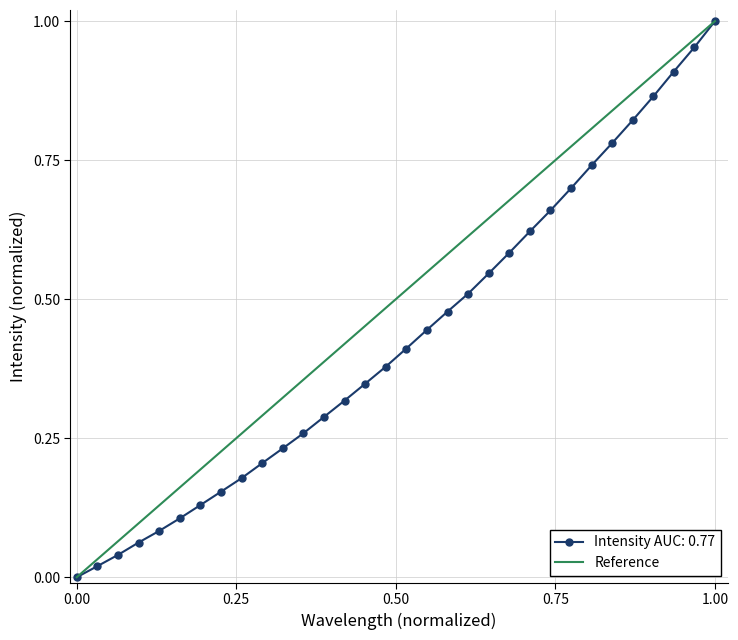

True or false: Intensity AUC: 0.77 has more than 2 interior local peaks.

False